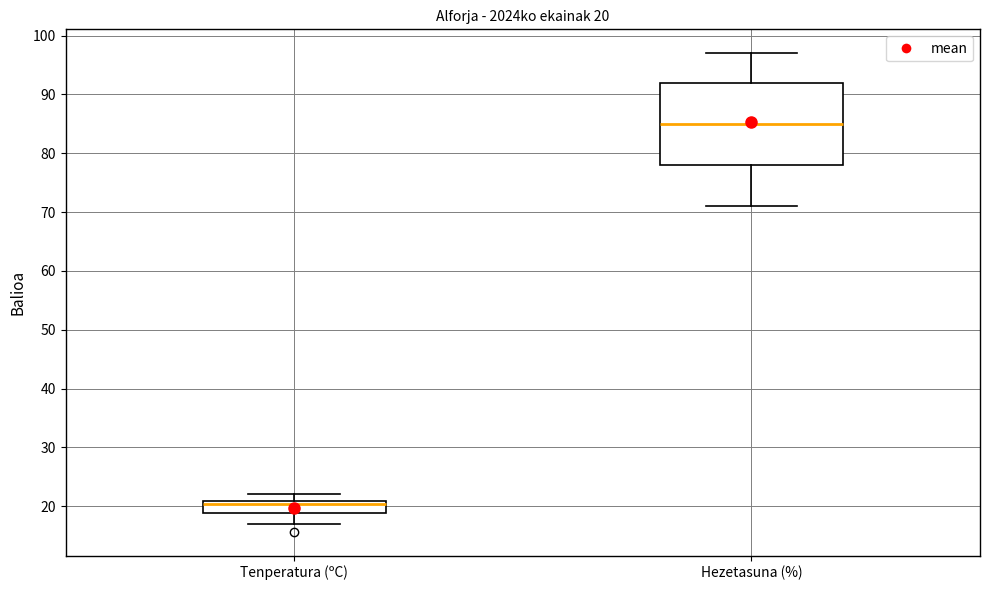

Which box is the tallest, from its lower edge to its upper edge?

Hezetasuna (%)